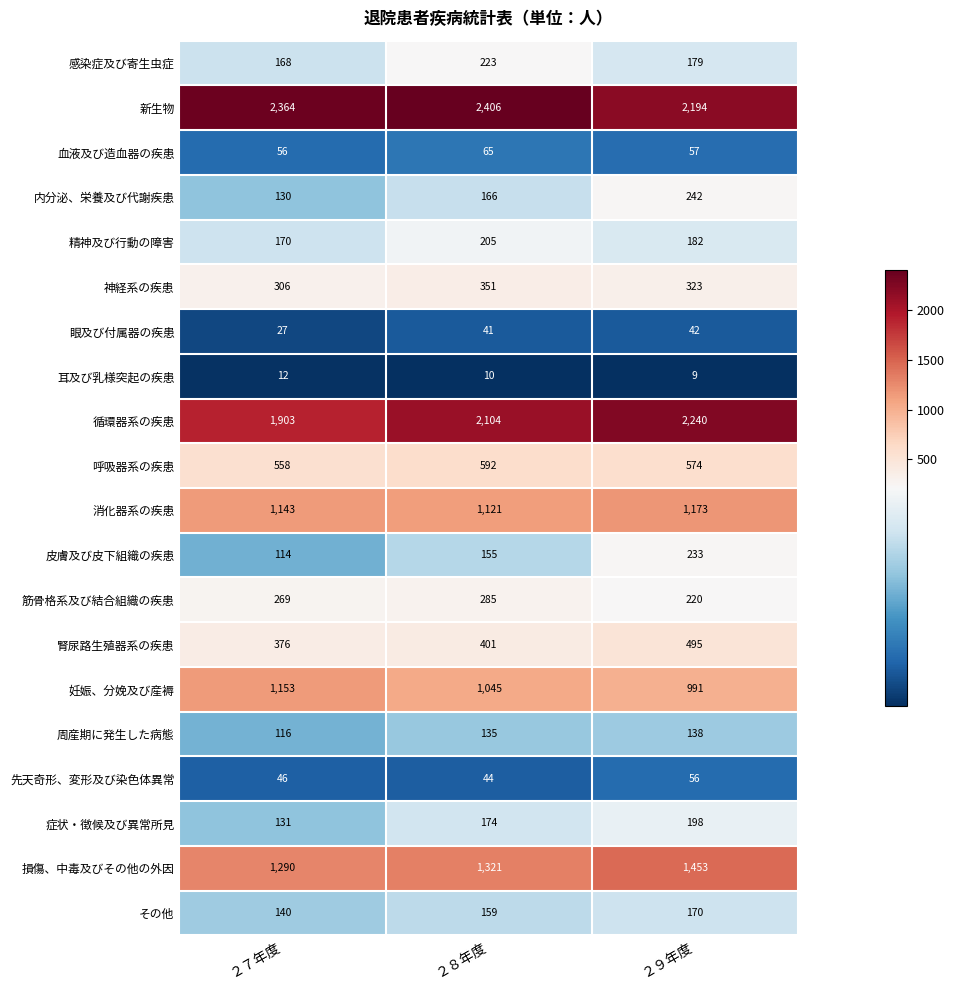

Which series has the largest range (max minus min)?

循環器系の疾患